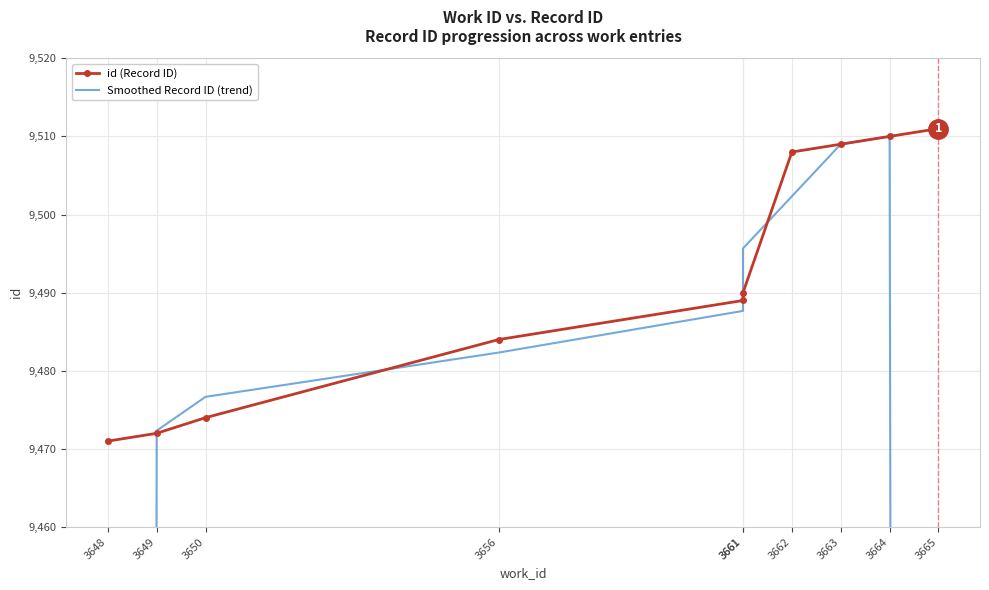

True or false: id (Record ID) has a value of 12775.4 at 3649.

False